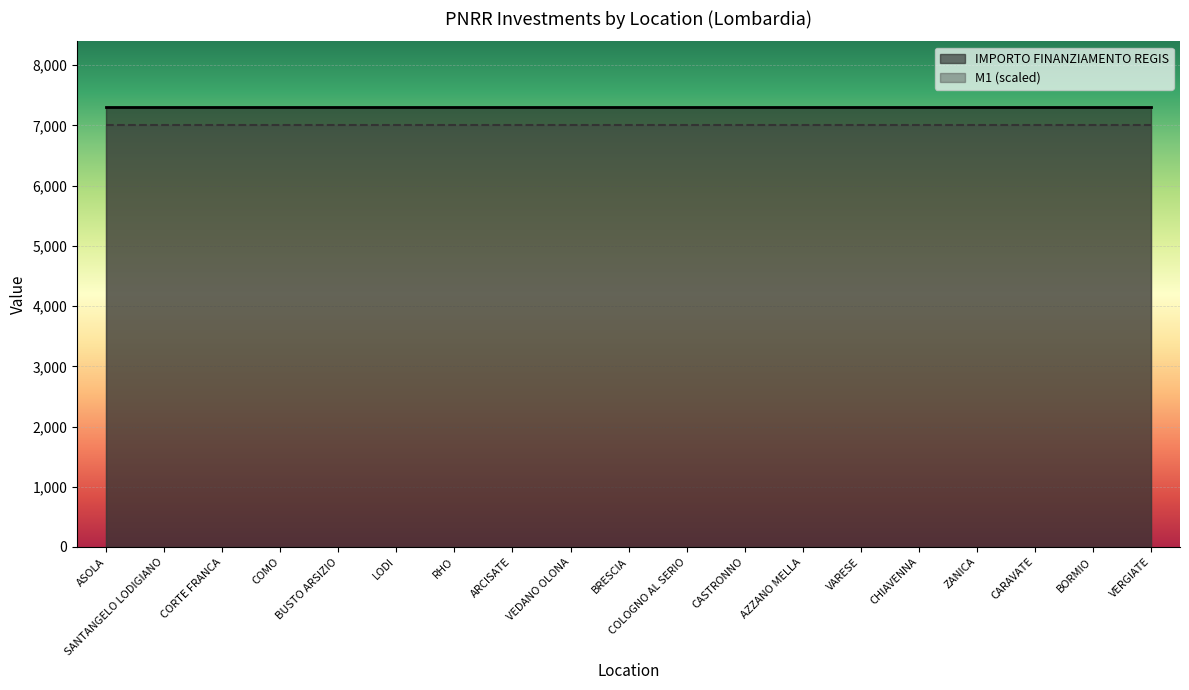

What is the label of the 10th point from the left?

BRESCIA